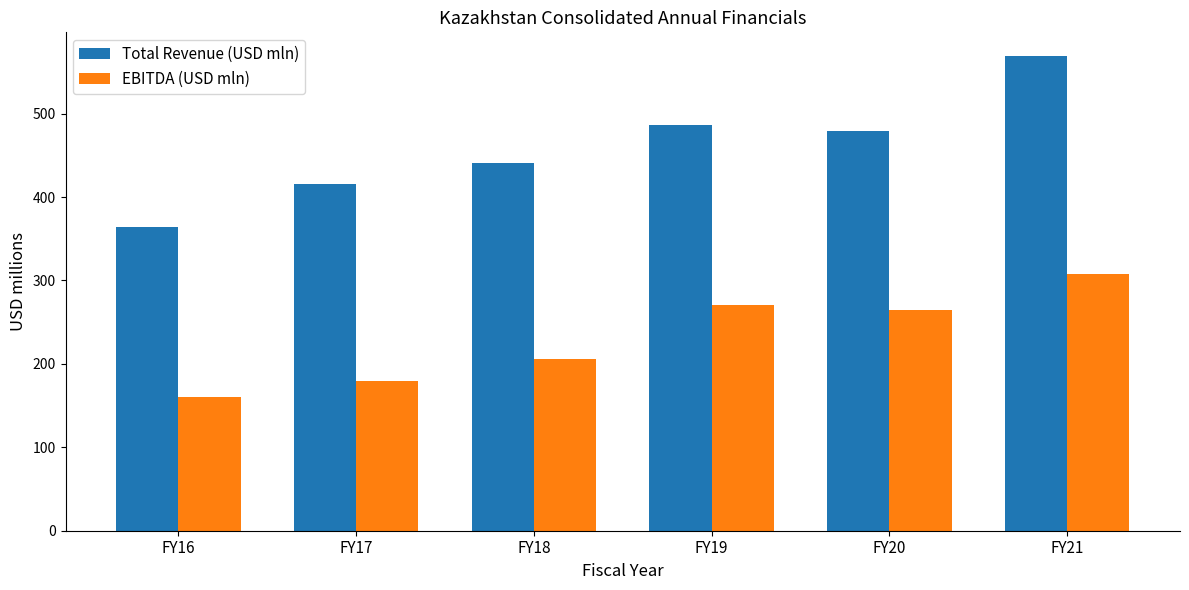

What are all the series names shown in the legend?

Total Revenue (USD mln), EBITDA (USD mln)